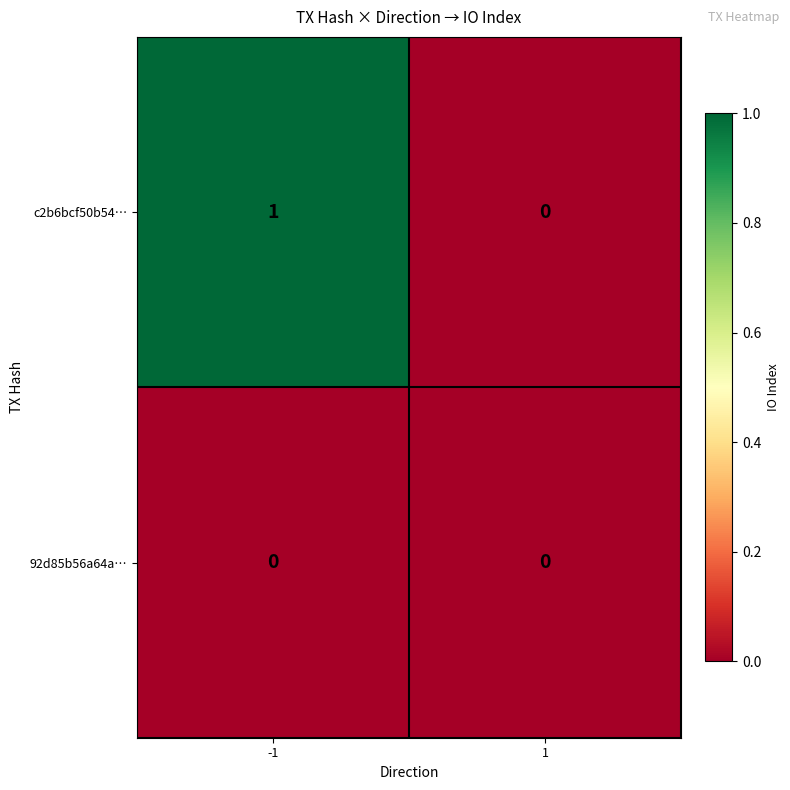

The value of c2b6bcf50b54… at -1 is 0. True or false?

False